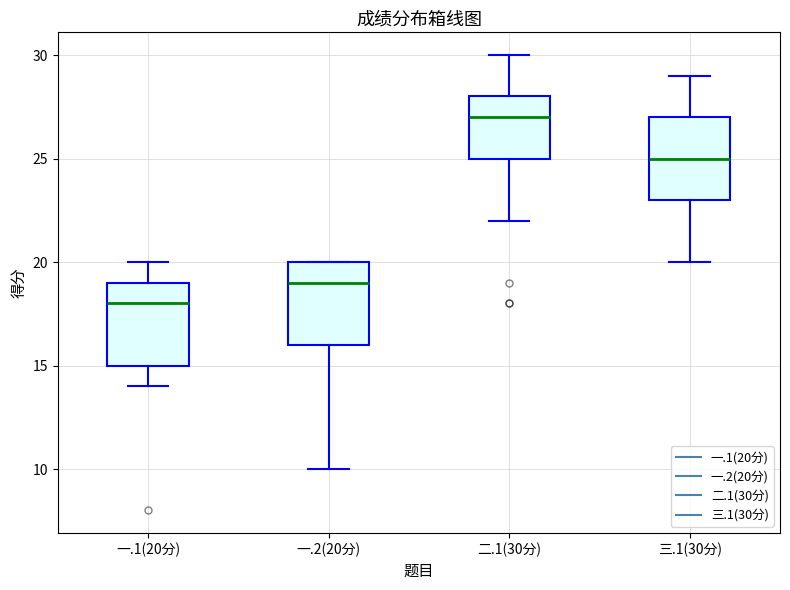

Reading left to right, transcribe this box plot: for each box, give where its median line is, the range the box spans, and where its two whiskers end, as read against the y-axis. The values are not printed on the chart, so give them approximately, as read against the axis.

一.1(20分): median 18, box 15 to 19, whiskers 14 to 20
一.2(20分): median 19, box 16 to 20, whiskers 10 to 20
二.1(30分): median 27, box 25 to 28, whiskers 22 to 30
三.1(30分): median 25, box 23 to 27, whiskers 20 to 29